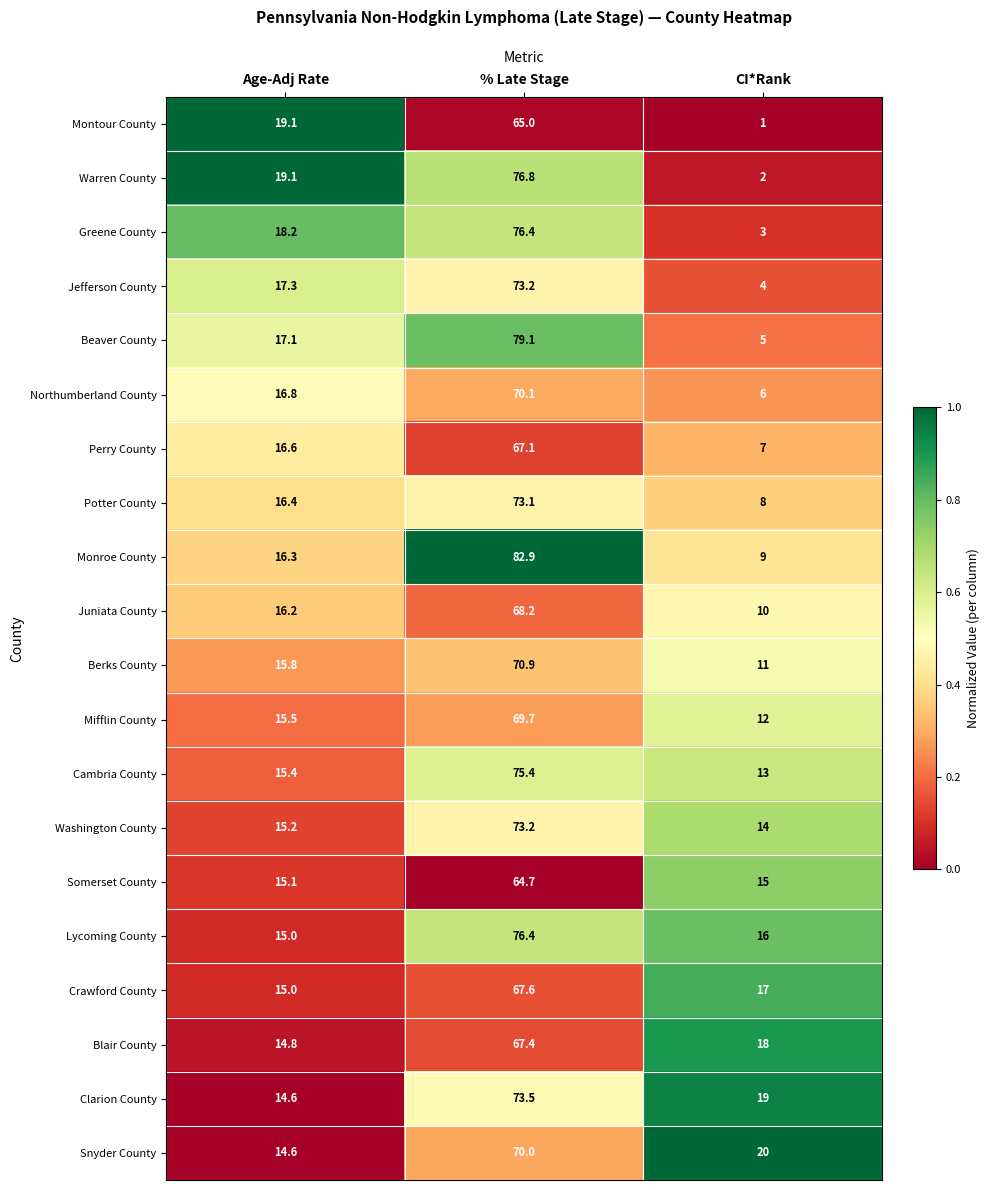

Which category has the lowest value across all series?

CI*Rank